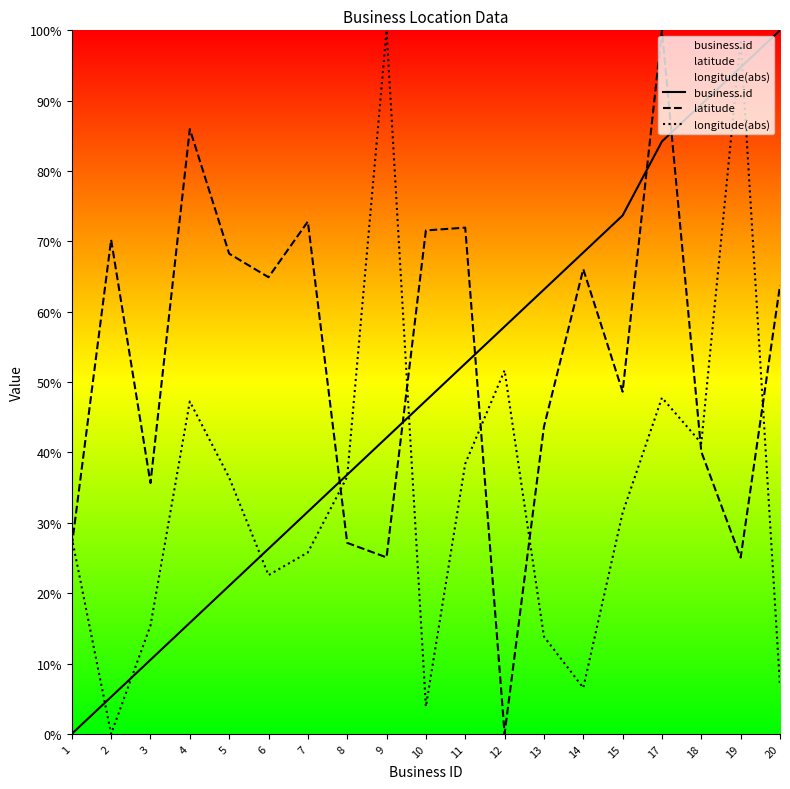

Where is the first local maximum for longitude(abs)?

4